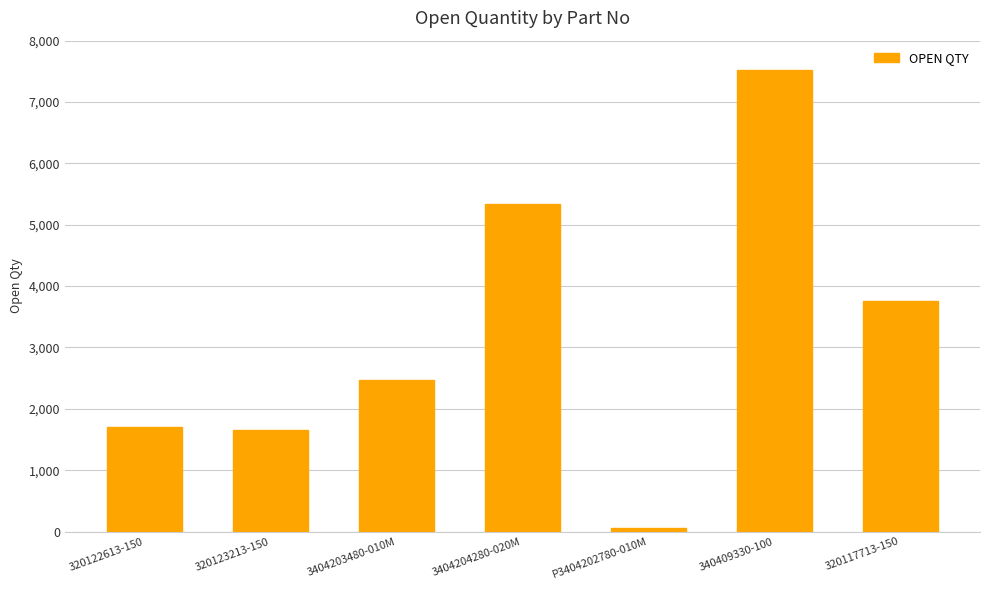

What is the difference between the maximum and minimum values?

7474